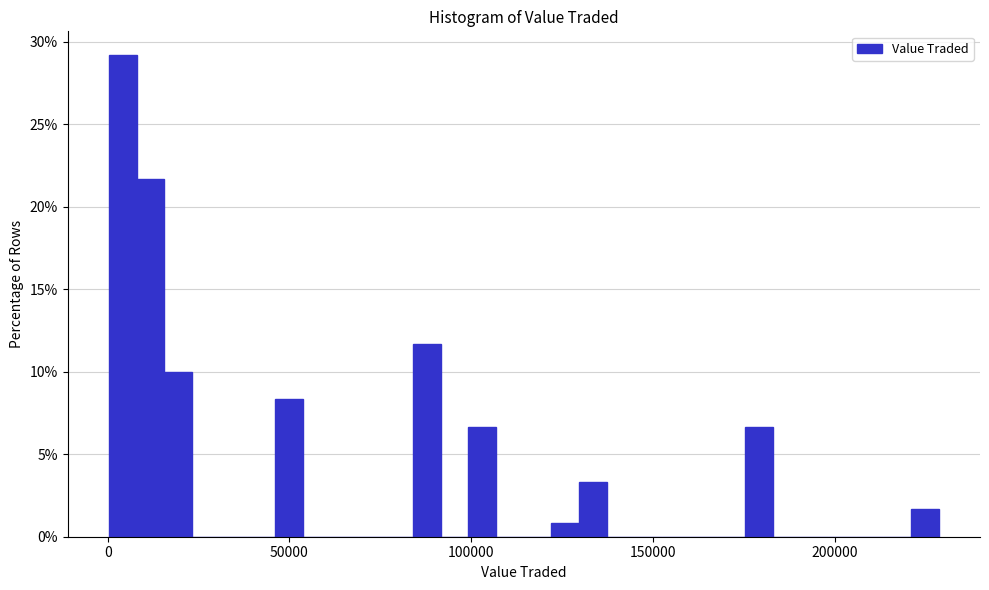

Around what value on the x-axis is the tallest bar? Give the approximate position of its centre, as read against the axis.

5000